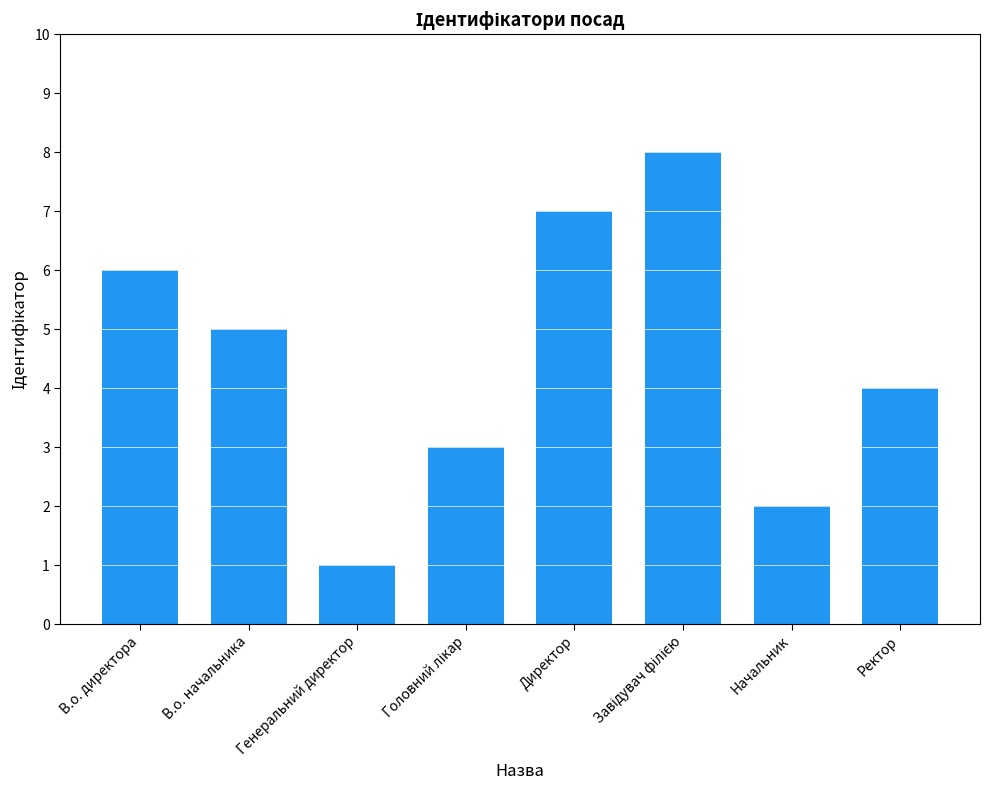

What is the value of the 5th bar from the left?

7